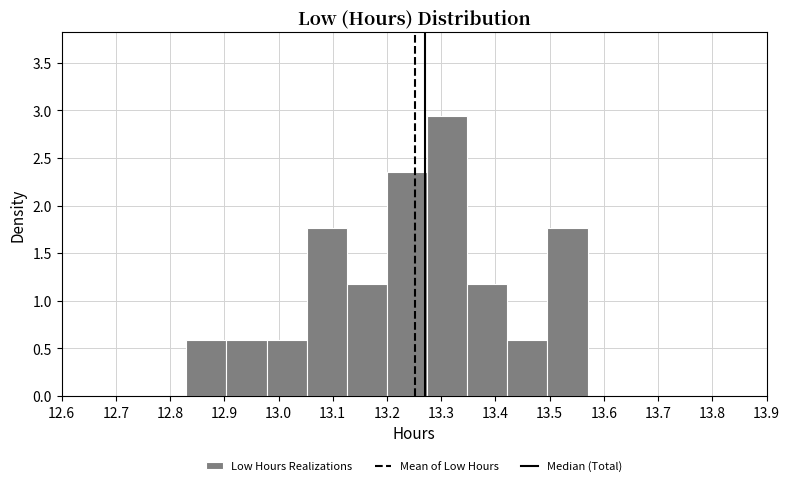

Reading left to right, list every bar in this chart as the range it spans on the x-axis followed by its height. Neither the bar edges nor the heights are printed on the chart, so give them approximately, as read against the axes.

12.830 to 12.904: 0.60
12.904 to 12.978: 0.60
12.978 to 13.052: 0.60
13.052 to 13.126: 1.75
13.126 to 13.200: 1.20
13.200 to 13.274: 2.35
13.274 to 13.348: 2.95
13.348 to 13.422: 1.20
13.422 to 13.496: 0.60
13.496 to 13.570: 1.75